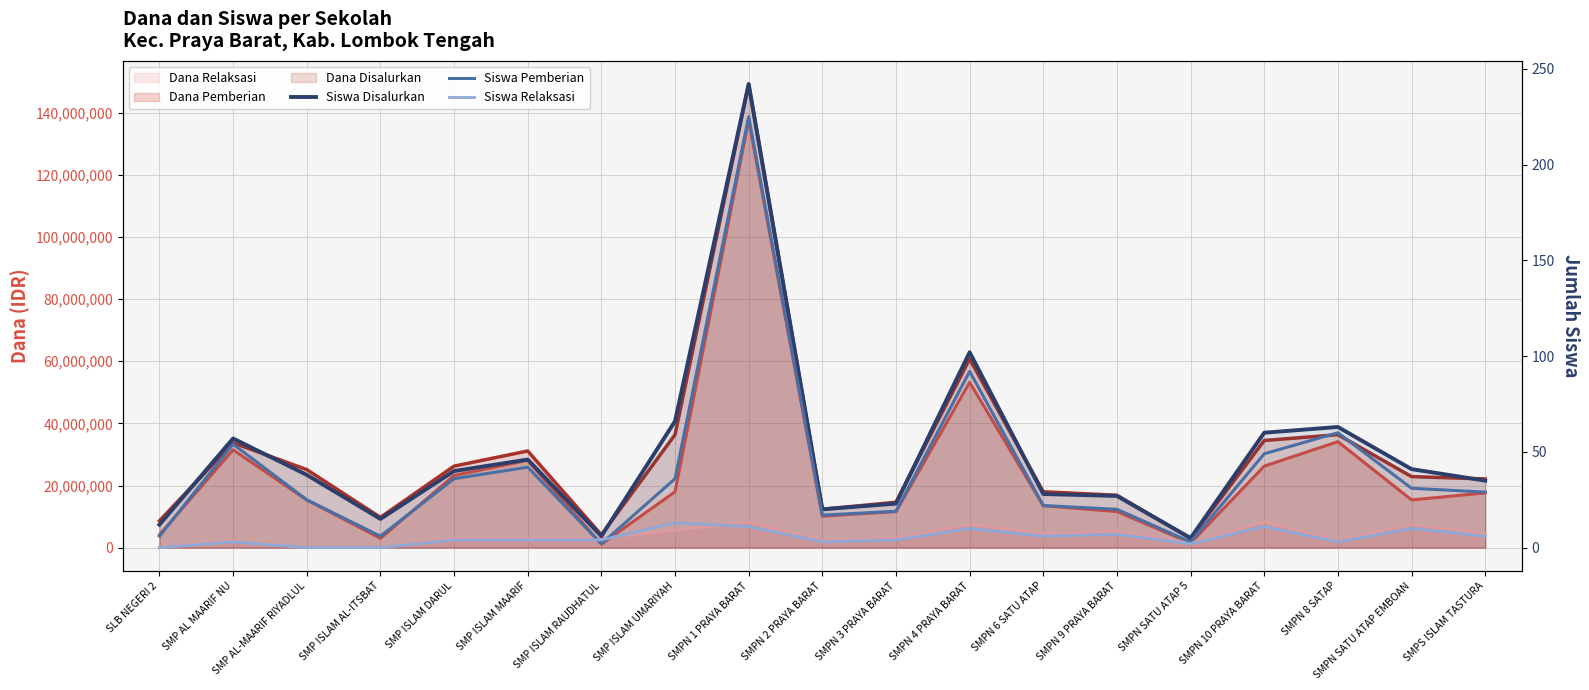

List the series in order of their peak value, highest first.

Siswa Disalurkan, Siswa Pemberian, Siswa Relaksasi